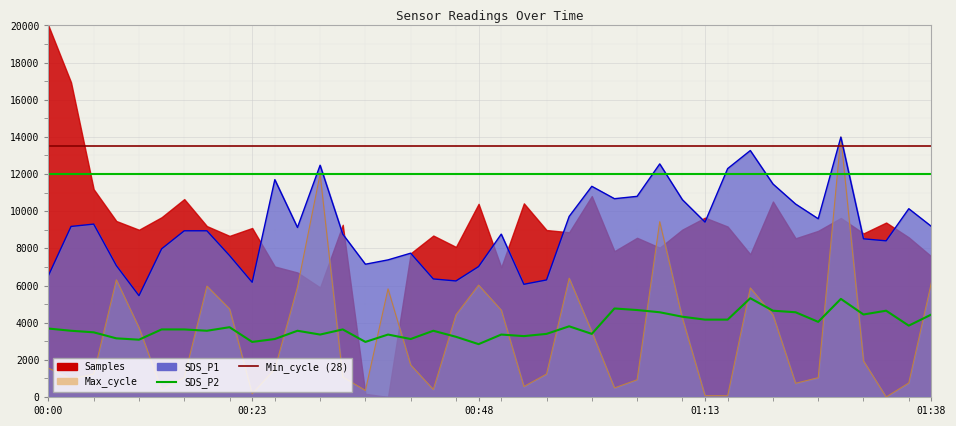

Where is the first local maximum?

8